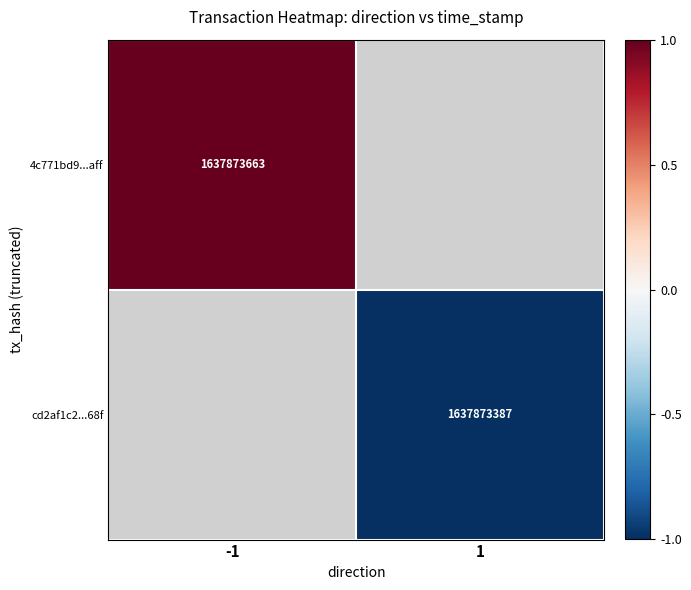

Is the value of cd2af1c2...68f at 1 greater than the value of 4c771bd9...aff at -1?

No